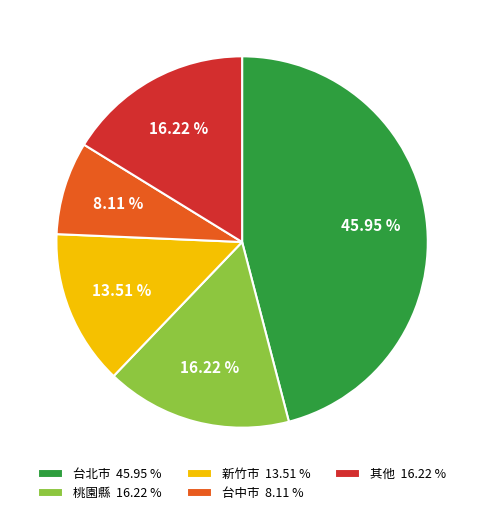

Do 台中市 8.11 % and 台北市 45.95 % together represent more than half of the pie?

Yes